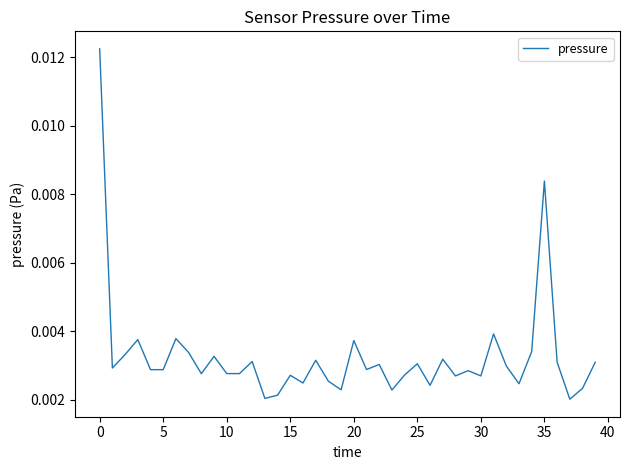

How many interior local peaks (higher than both neighbors) does the data have?

13